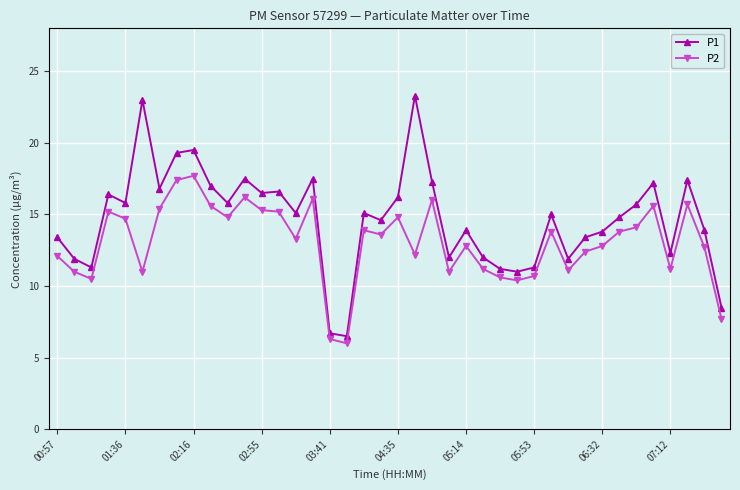

What is the minimum value shown in the chart?

6.0